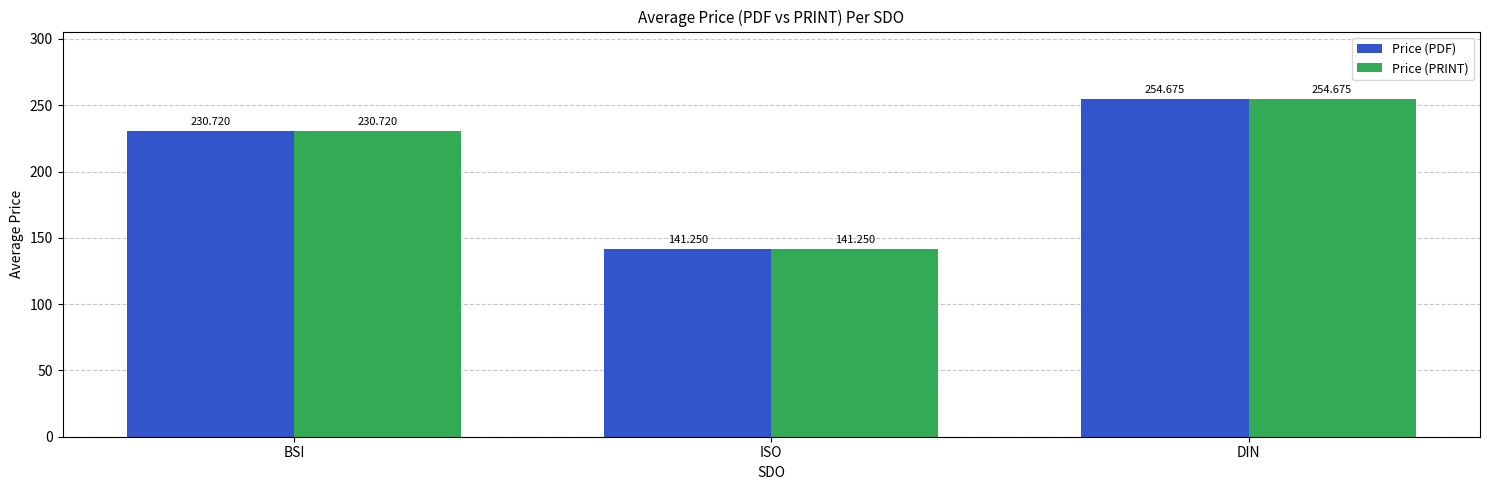

What is the difference between the Price (PDF) values at BSI and ISO?

89.5